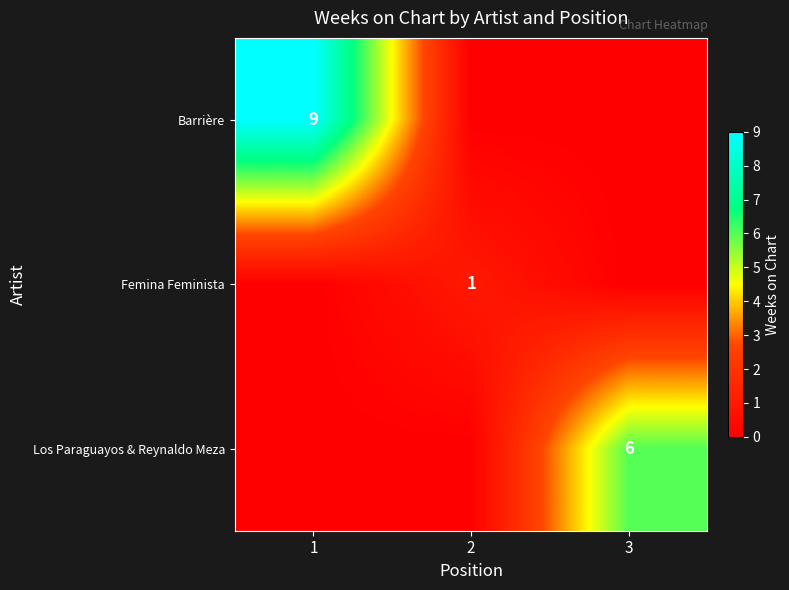

Is the value of Los Paraguayos & Reynaldo Meza at 3 greater than the value of Barrière at 1?

No